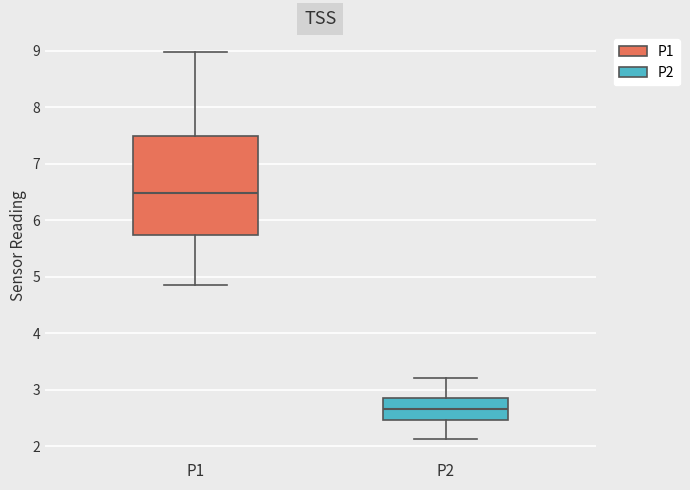

Where does the median line of the box for P2 sit on the y-axis? The values are not printed on the chart, so give them approximately, as read against the axis.

2.7